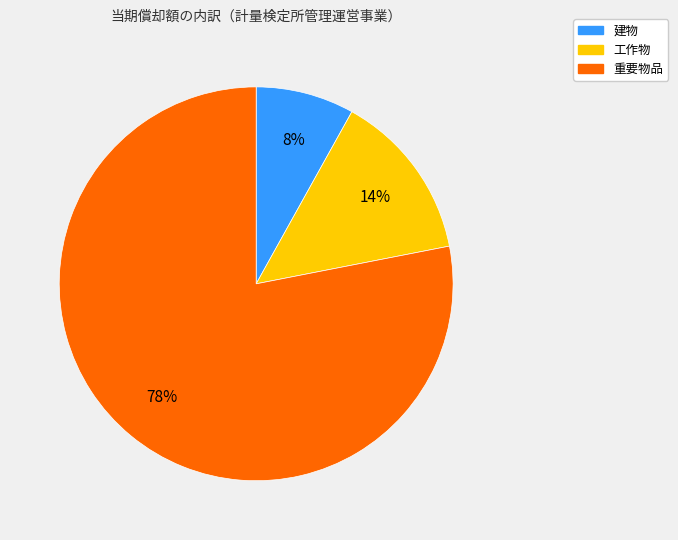

Is there a majority slice in this chart?

Yes